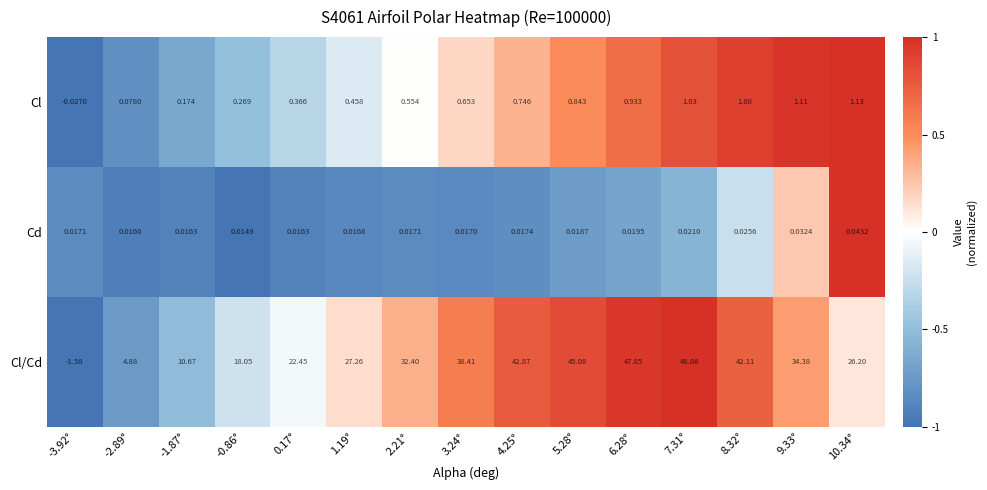

At how many categories does at least one series exceed 0?

15